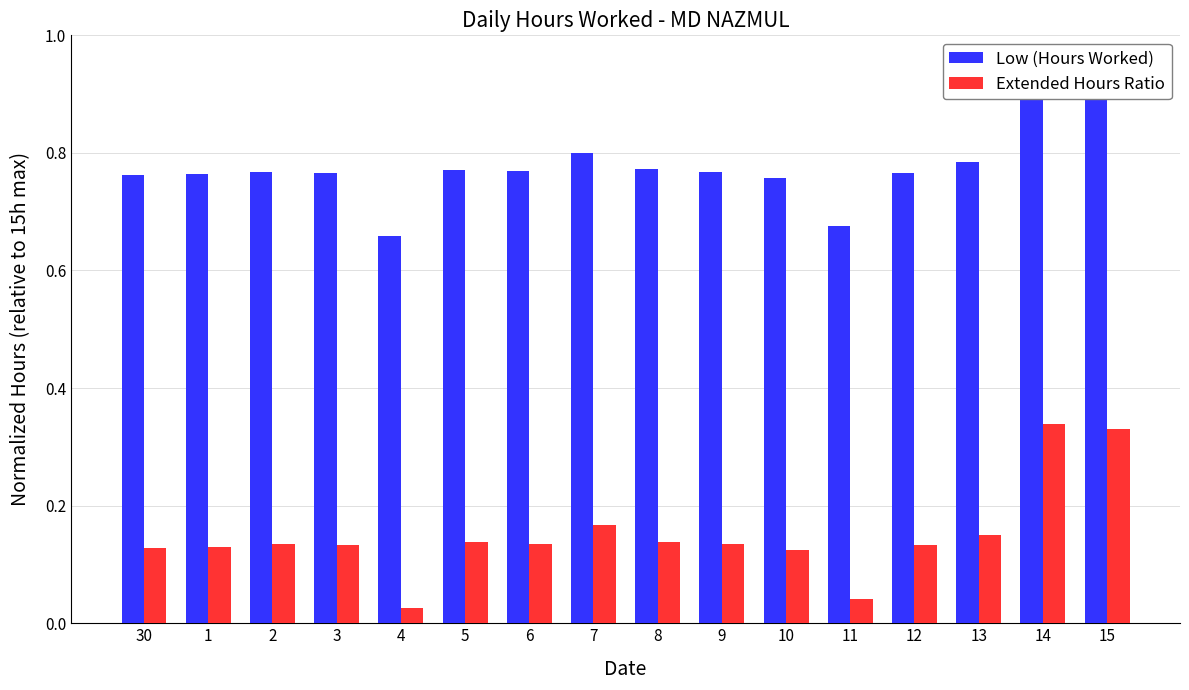

At which label does Low (Hours Worked) reach its minimum?

4